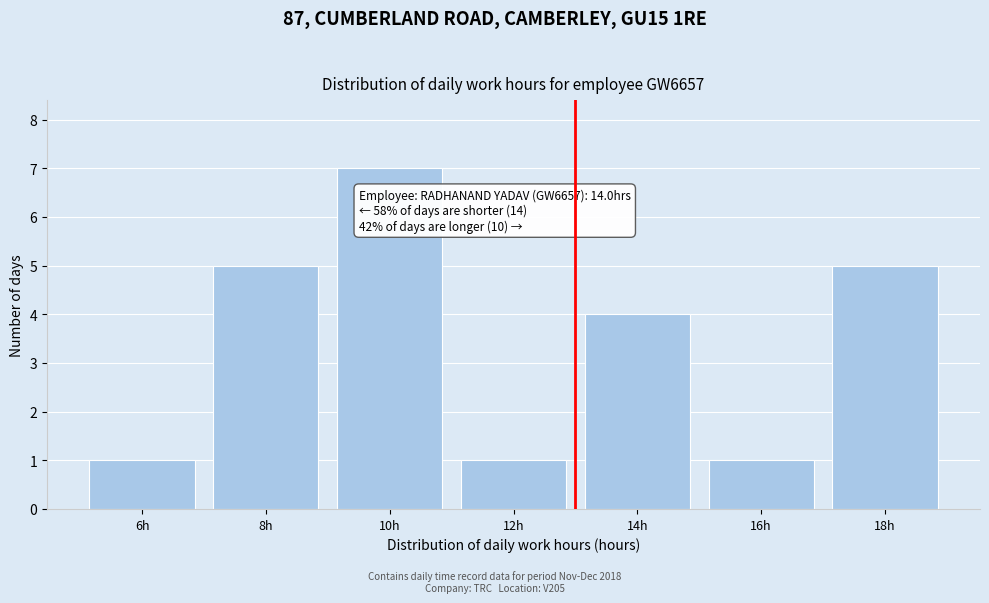

Reading right to left, list all the values displayed in this chart.

5	1	4	1	7	5	1